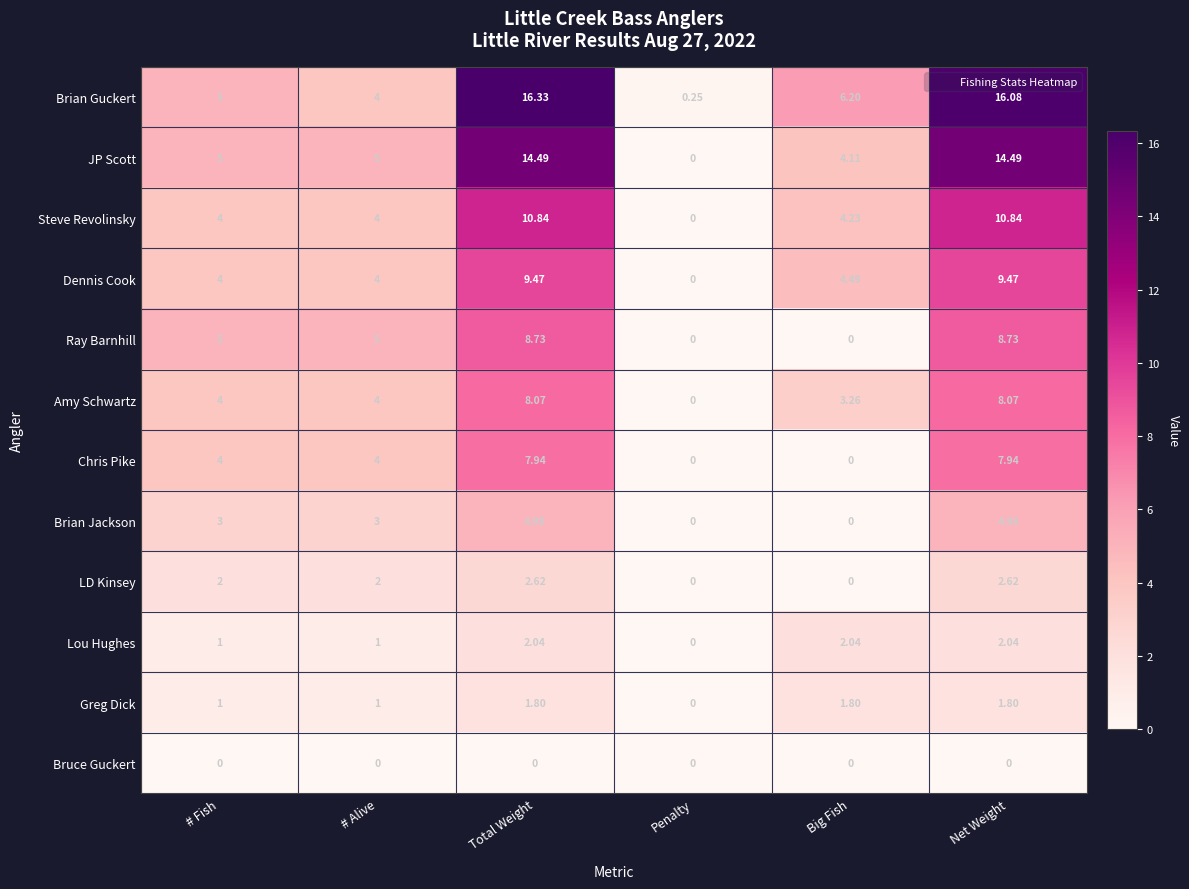

Which series has the widest spread of values?

Brian Guckert